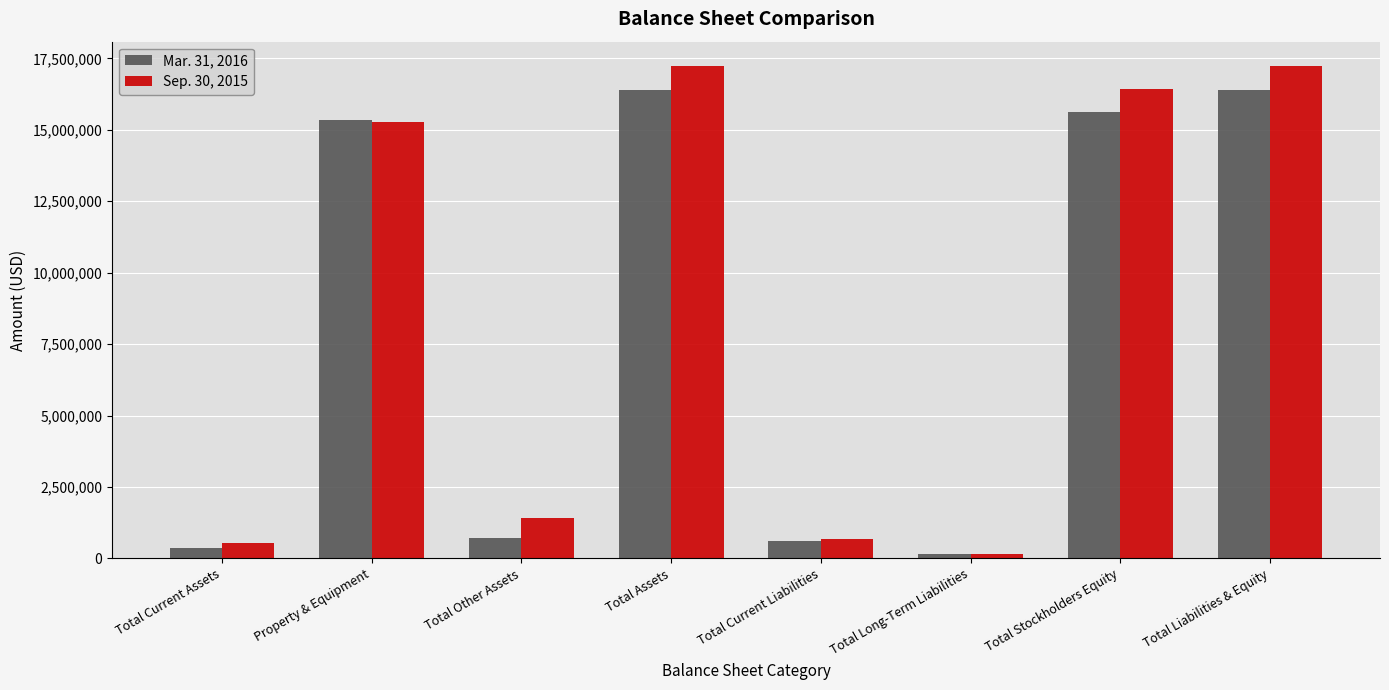

Reading left to right, extract all data points from this chart.

Mar. 31, 2016: Total Current Assets=348030	Property & Equipment=15339318	Total Other Assets=703907	Total Assets=16391255	Total Current Liabilities=624310	Total Long-Term Liabilities=142146	Total Stockholders Equity=15624799	Total Liabilities & Equity=16391255
Sep. 30, 2015: Total Current Assets=530315	Property & Equipment=15277257	Total Other Assets=1416862	Total Assets=17224434	Total Current Liabilities=663487	Total Long-Term Liabilities=138720	Total Stockholders Equity=16422227	Total Liabilities & Equity=17224434